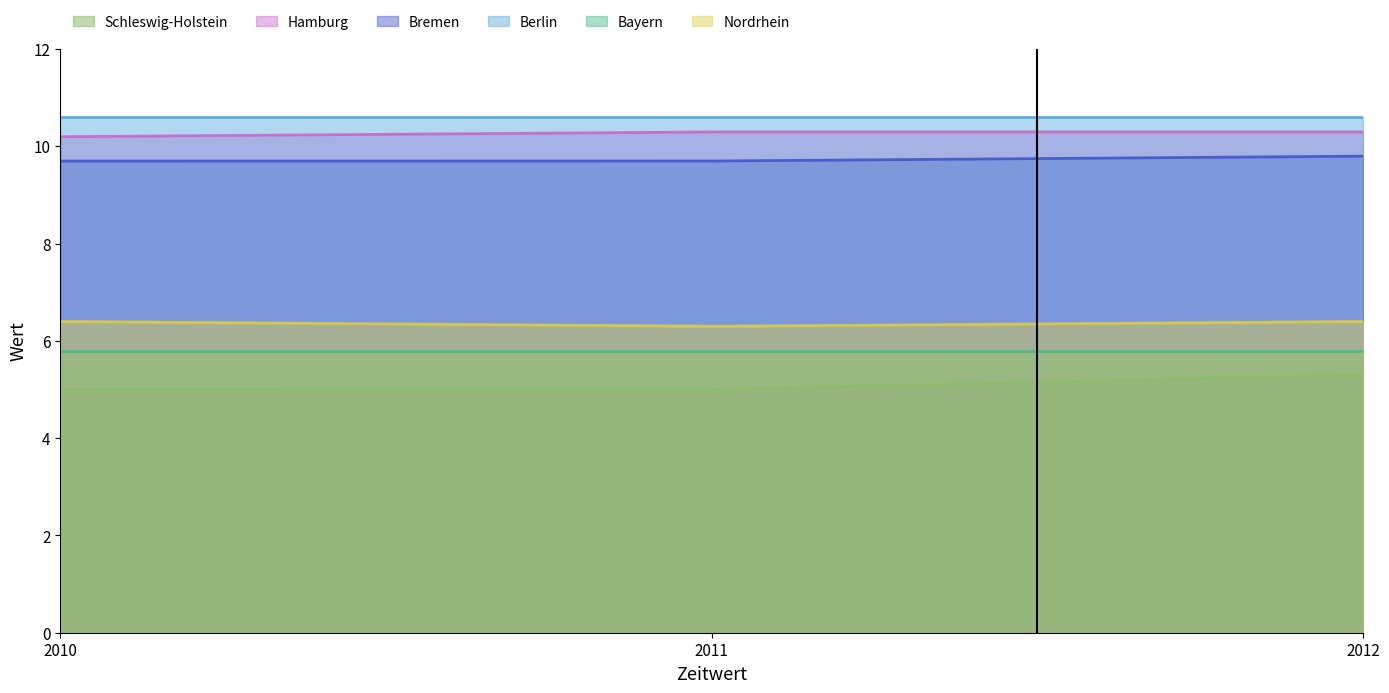

At which category is the sum across all series the highest?

2012